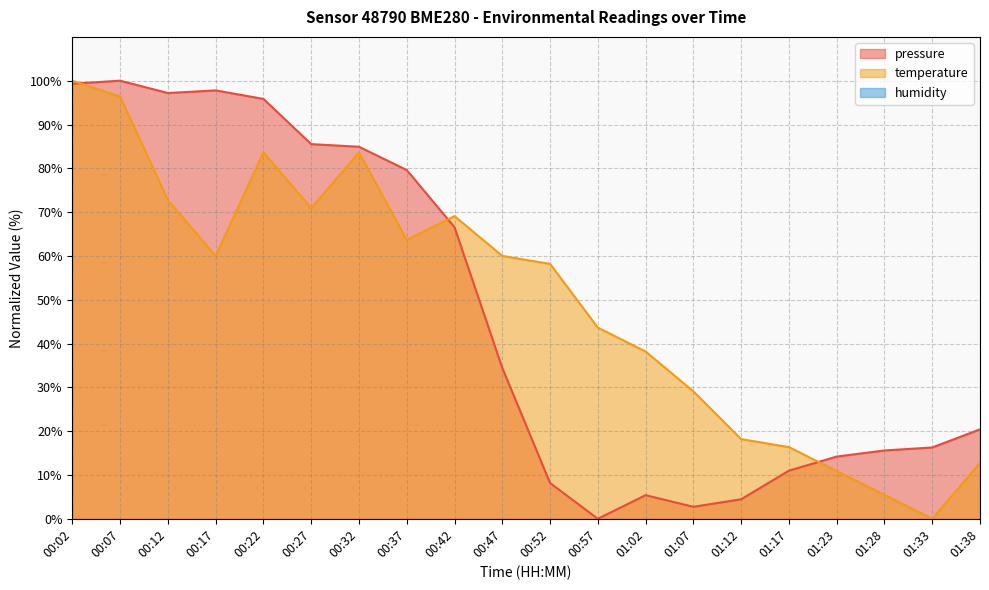

What is the difference between the maximum and second lowest values in the temperature series?

94.5